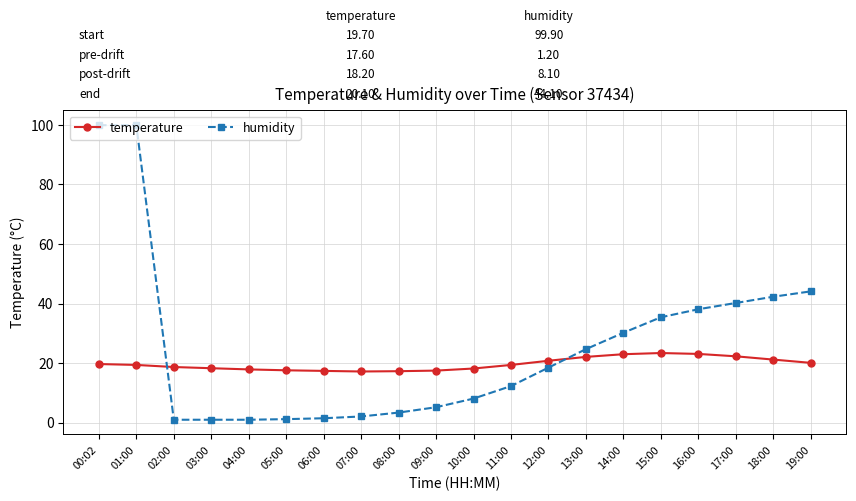

What is the maximum value for humidity?

99.9